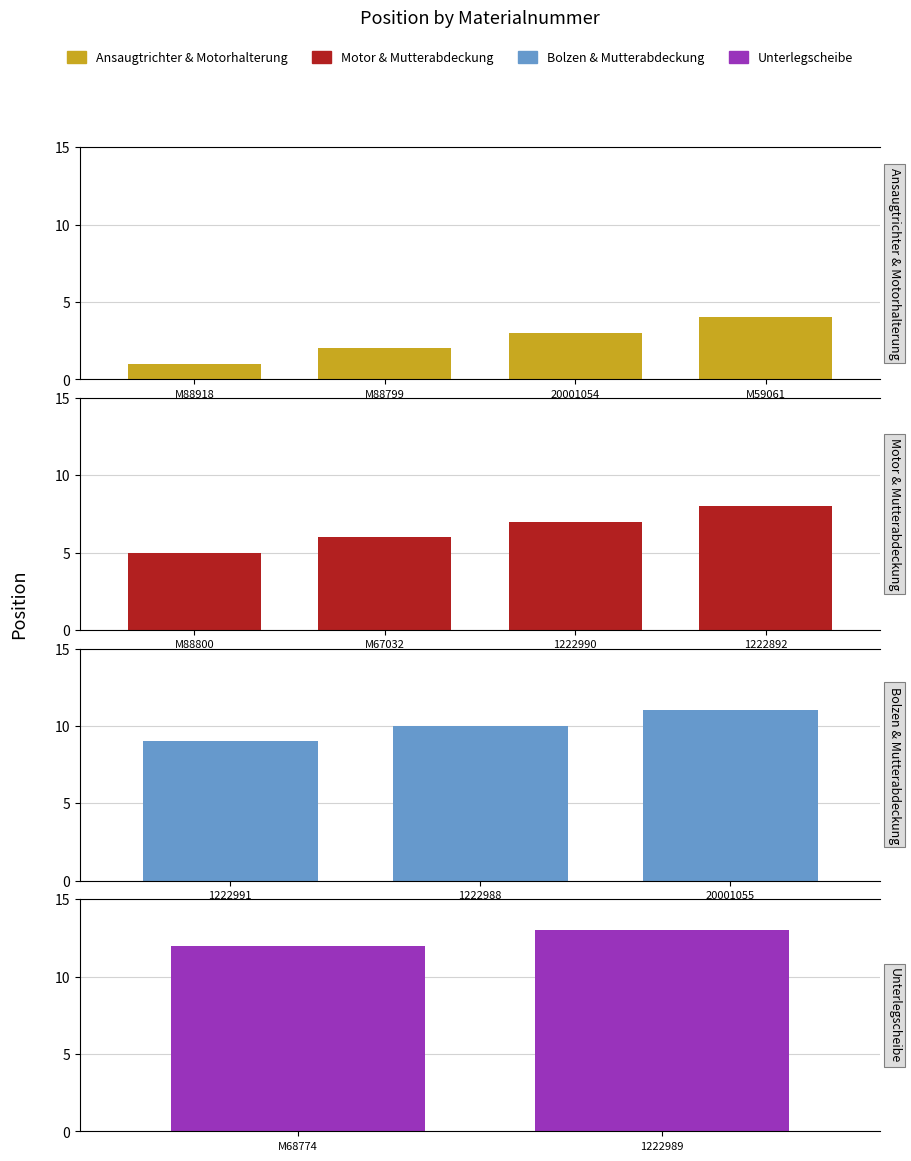

Does the chart contain any negative values?

No